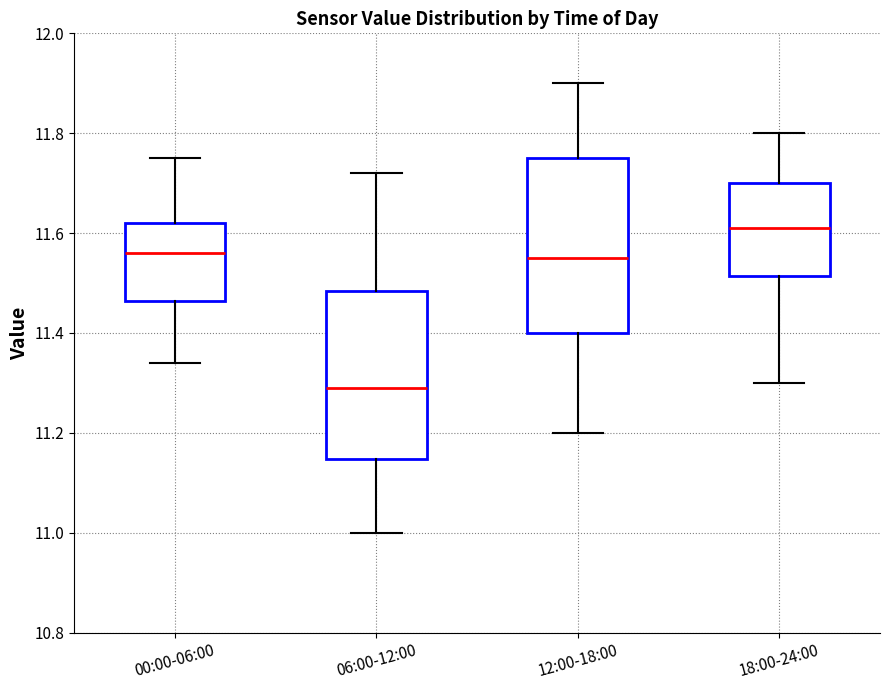

Which box's median line is the lowest?

06:00-12:00